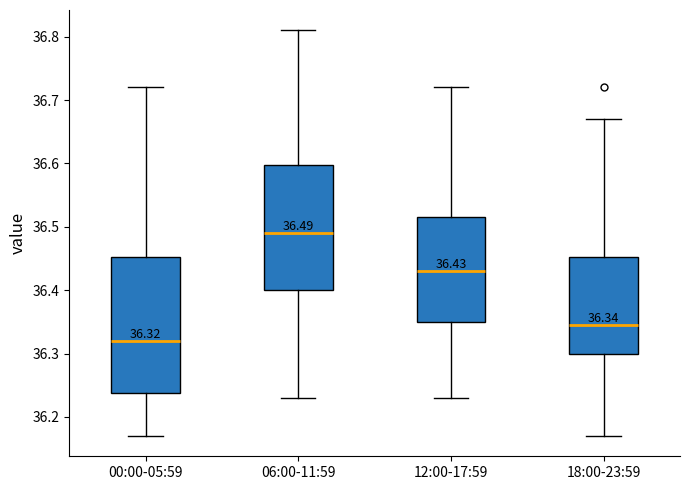

Which box is the tallest, from its lower edge to its upper edge?

00:00-05:59